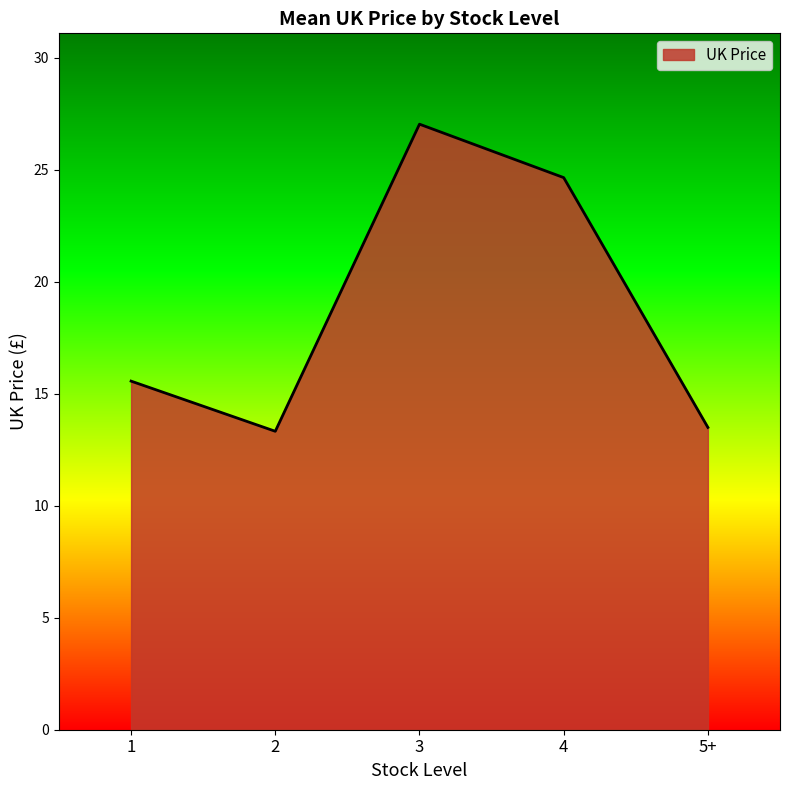

What position from the left is 3?

3